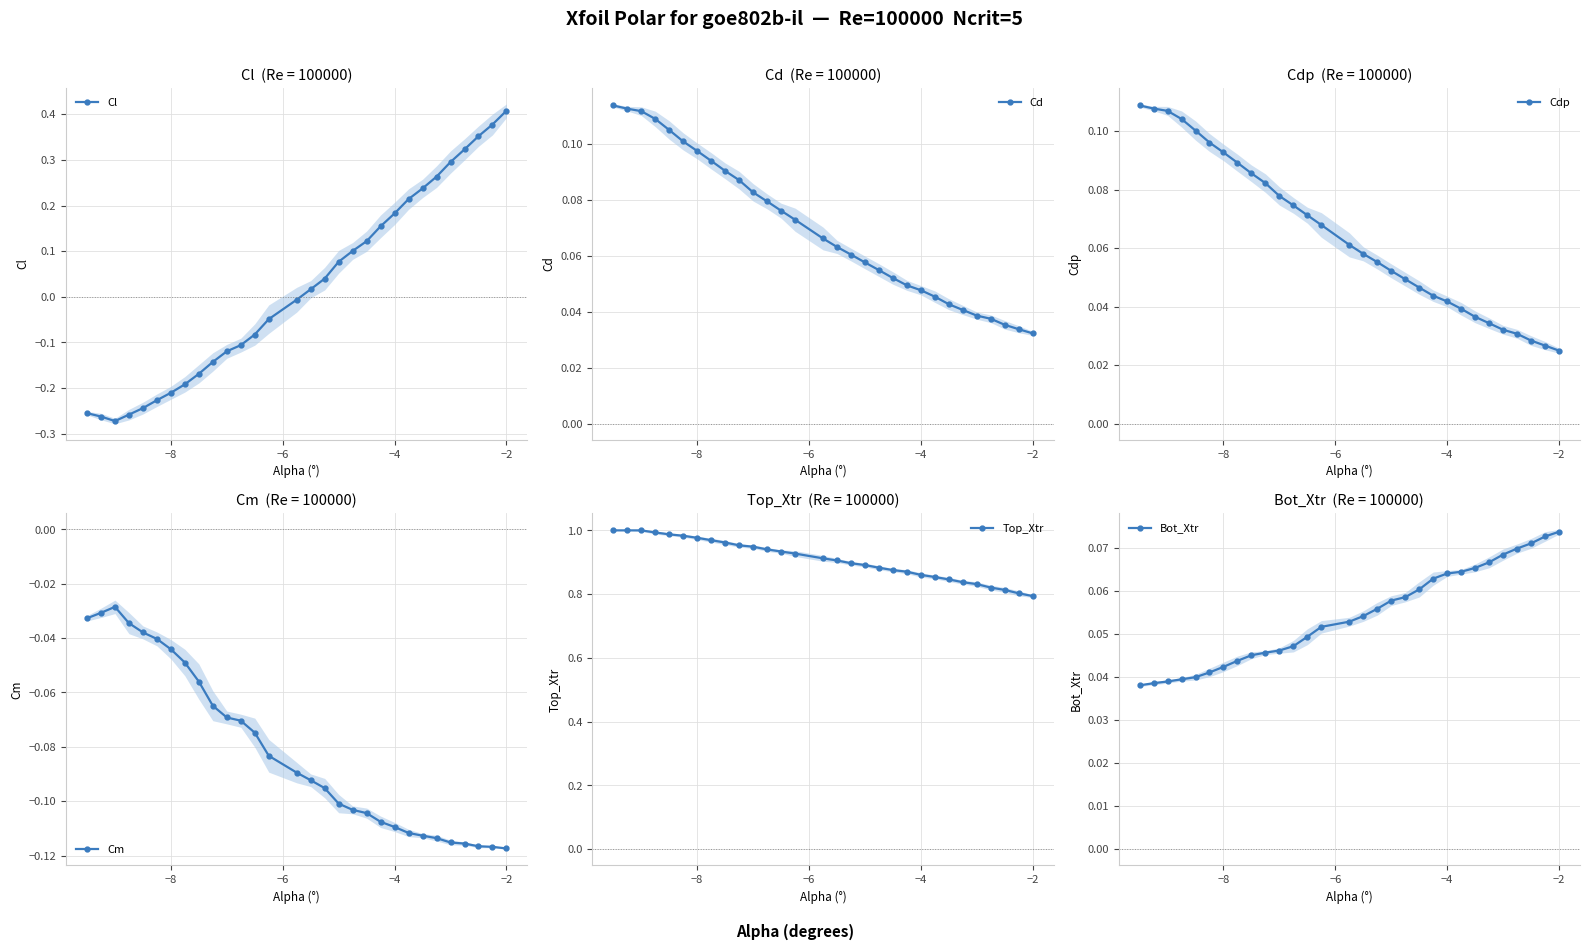

Reading left to right, list all the values displayed in this chart.

Cl: -0.3	-0.3	-0.3	-0.3	-0.2	-0.2	-0.2	-0.2	-0.2	-0.1	-0.1	-0.1	-0.1	-0.0	-0.0	0.0	0.0	0.1	0.1	0.1	0.2	0.2	0.2	0.2	0.3	0.3	0.3	0.4	0.4	0.4
Cd: 0.1	0.1	0.1	0.1	0.1	0.1	0.1	0.1	0.1	0.1	0.1	0.1	0.1	0.1	0.1	0.1	0.1	0.1	0.1	0.1	0.0	0.0	0.0	0.0	0.0	0.0	0.0	0.0	0.0	0.0
Cdp: 0.1	0.1	0.1	0.1	0.1	0.1	0.1	0.1	0.1	0.1	0.1	0.1	0.1	0.1	0.1	0.1	0.1	0.1	0.0	0.0	0.0	0.0	0.0	0.0	0.0	0.0	0.0	0.0	0.0	0.0
Cm: -0.0	-0.0	-0.0	-0.0	-0.0	-0.0	-0.0	-0.0	-0.1	-0.1	-0.1	-0.1	-0.1	-0.1	-0.1	-0.1	-0.1	-0.1	-0.1	-0.1	-0.1	-0.1	-0.1	-0.1	-0.1	-0.1	-0.1	-0.1	-0.1	-0.1
Top_Xtr: 1.0	1.0	1.0	1.0	1.0	1.0	1.0	1.0	1.0	1.0	0.9	0.9	0.9	0.9	0.9	0.9	0.9	0.9	0.9	0.9	0.9	0.9	0.9	0.8	0.8	0.8	0.8	0.8	0.8	0.8
Bot_Xtr: 0.0	0.0	0.0	0.0	0.0	0.0	0.0	0.0	0.0	0.0	0.0	0.0	0.0	0.1	0.1	0.1	0.1	0.1	0.1	0.1	0.1	0.1	0.1	0.1	0.1	0.1	0.1	0.1	0.1	0.1